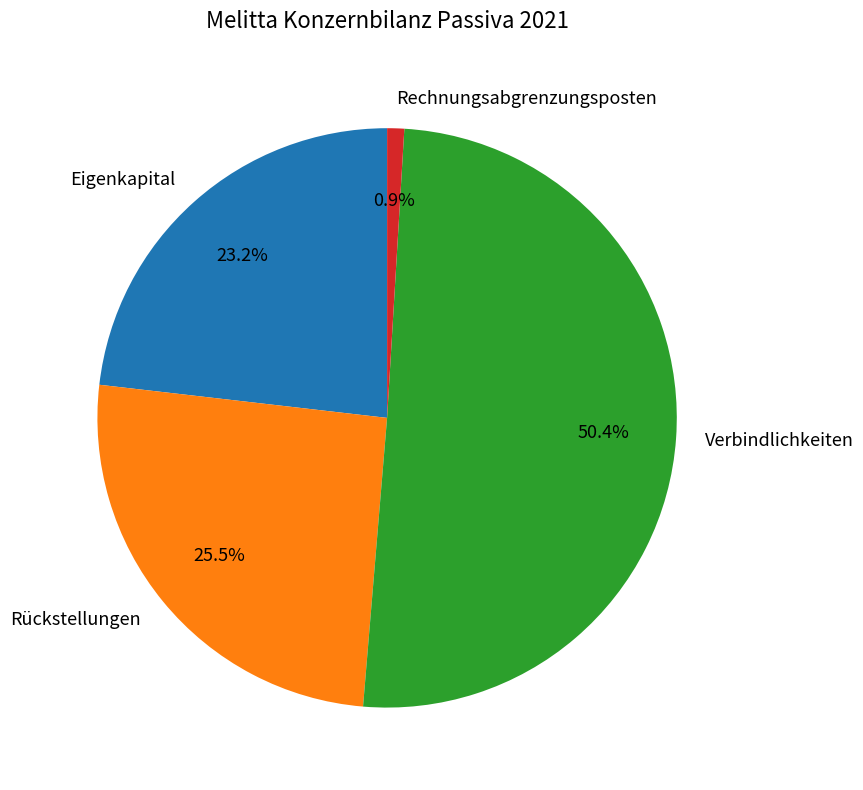

To the nearest percent, what portion does Rechnungsabgrenzungsposten represent?

1%